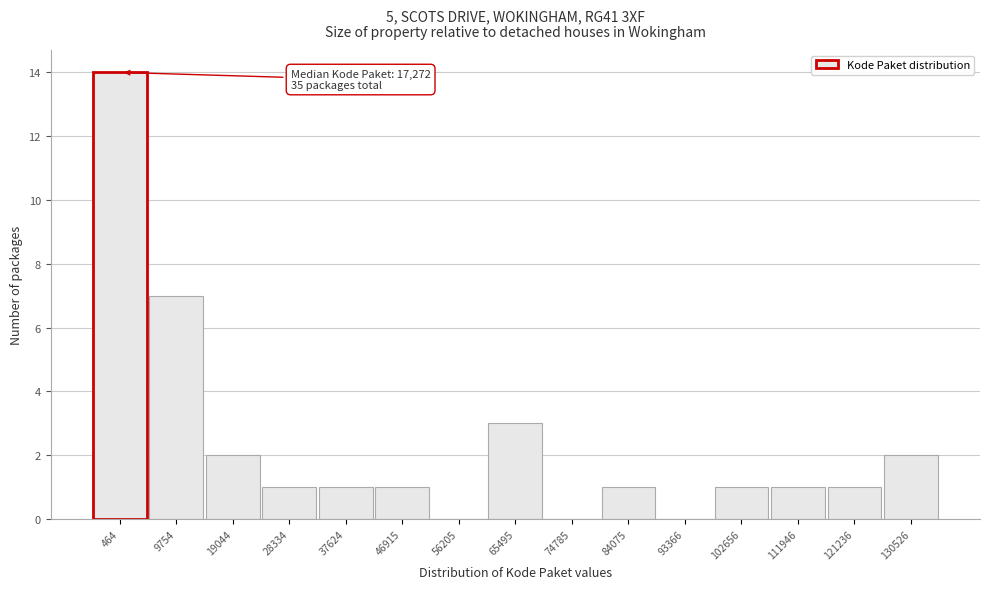

Reading left to right, transcribe all the data shown in this chart.

464=14	9754=7	19044=2	28334=1	37624=1	46915=1	56205=0	65495=3	74785=0	84075=1	93366=0	102656=1	111946=1	121236=1	130526=2